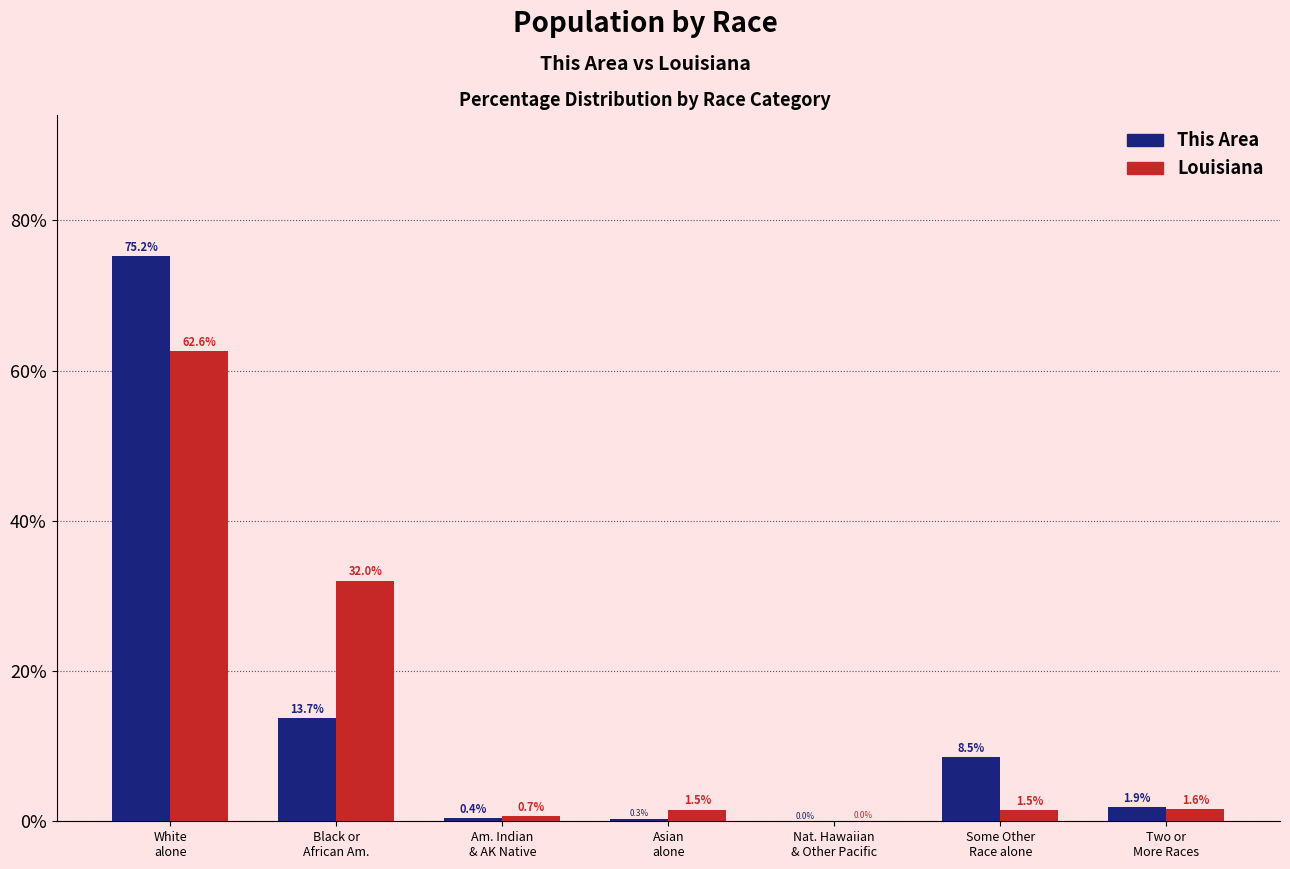

Is it true that Louisiana equals 14.2 at Black or
African Am.?

False